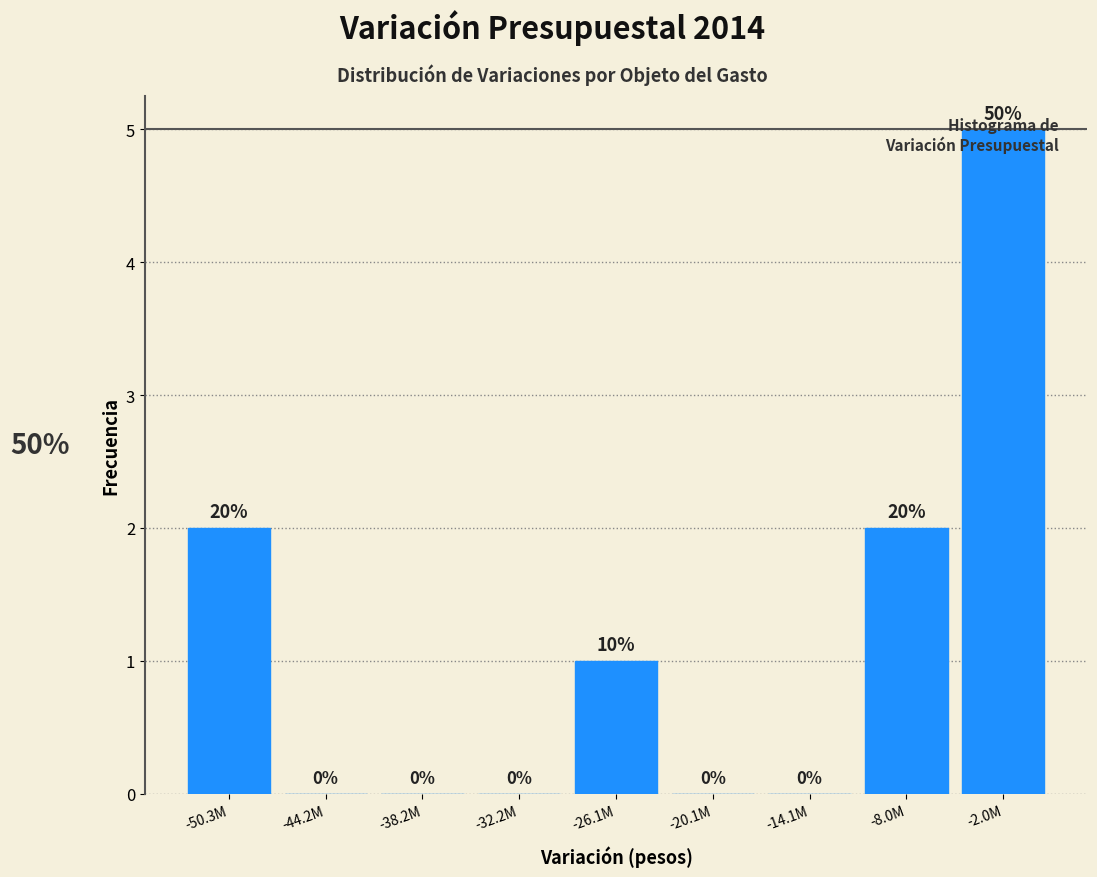

True or false: the data shows 2 at -8.0M.

True